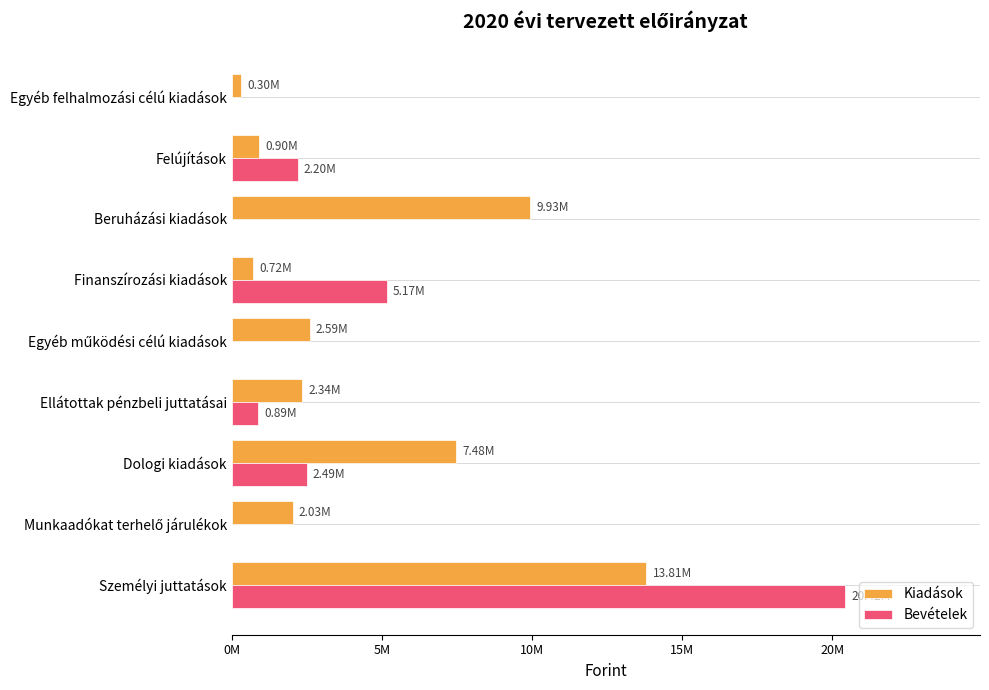

Reading left to right, list all the values displayed in this chart.

Kiadások: 13807443	2031303	7478315	2344000	2593487	718766	9932544	900000	300000
Bevételek: 20422827	0	2490000	890000	0	5170487	0	2200000	0